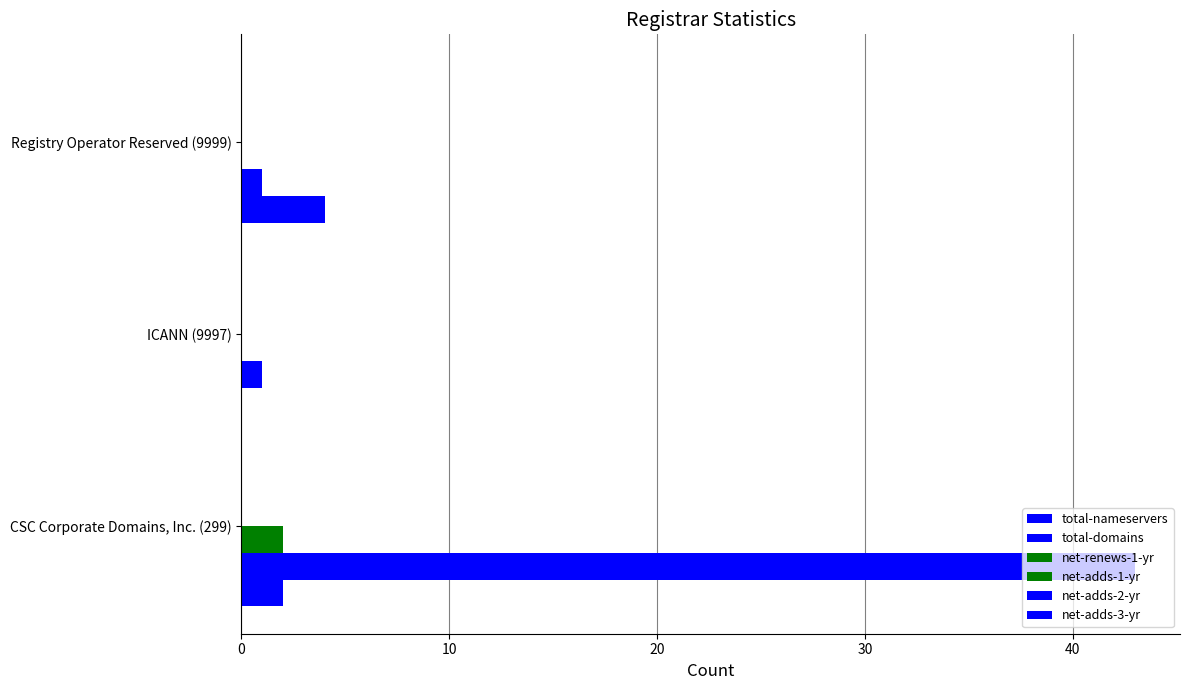

Count the number of data series in this chart.

3